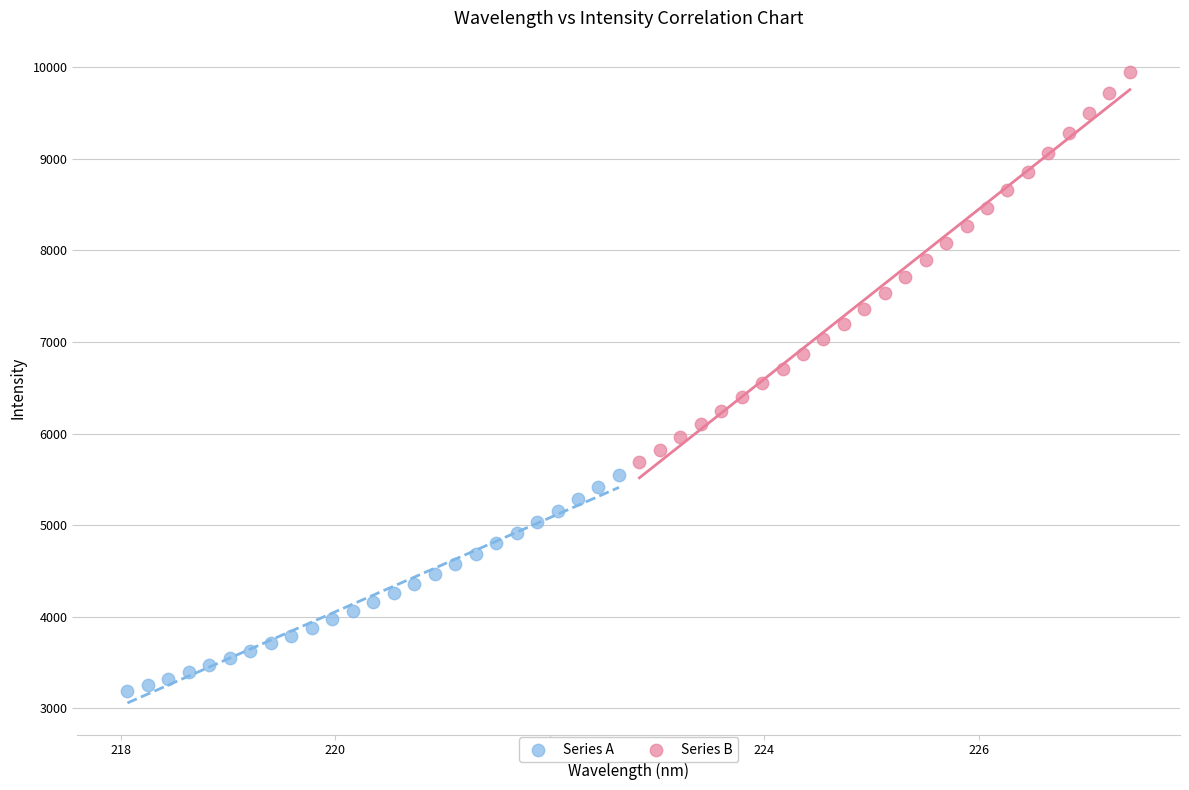

Which series contains the lowest Y value?

Series A